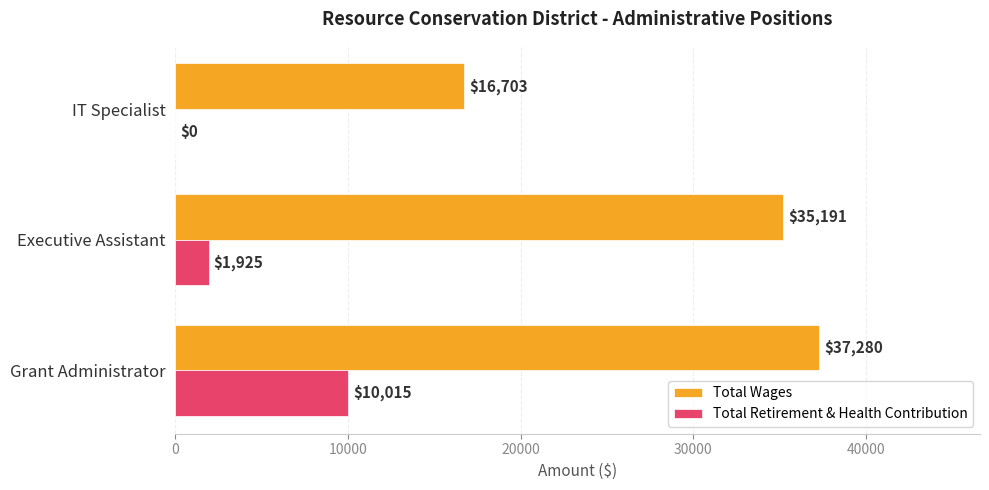

What is the average value of the Total Wages series?

29725